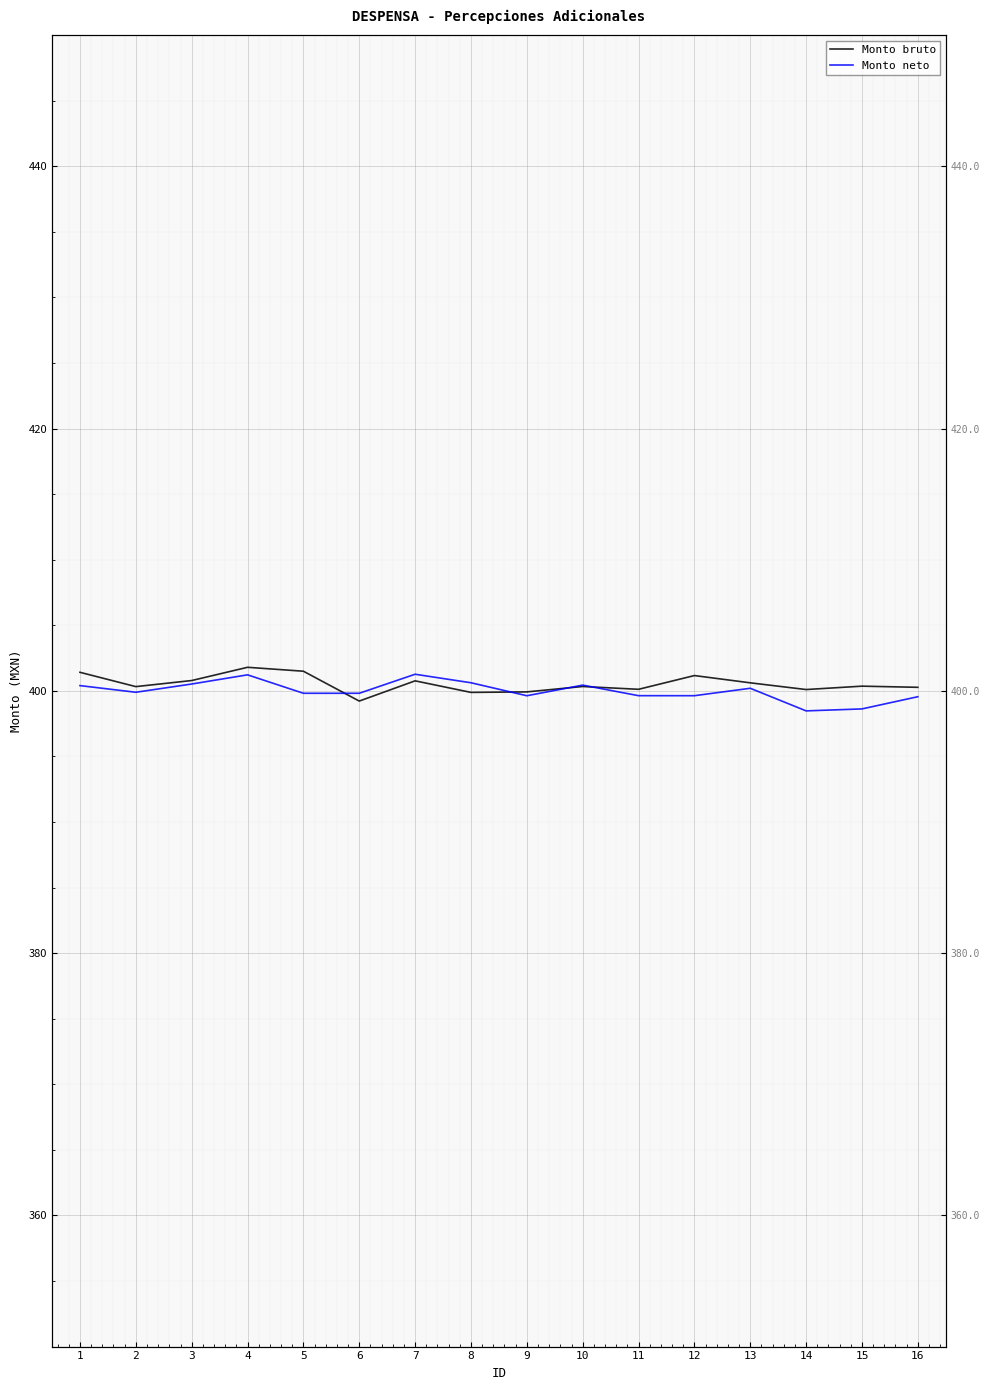

Which series ends up on top after the final intersection of Monto neto and Monto bruto?

Monto bruto